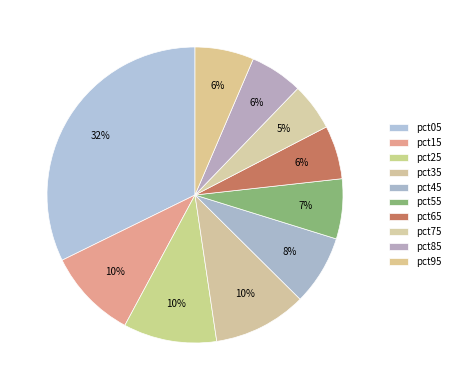

Which slice is the largest?

pct05